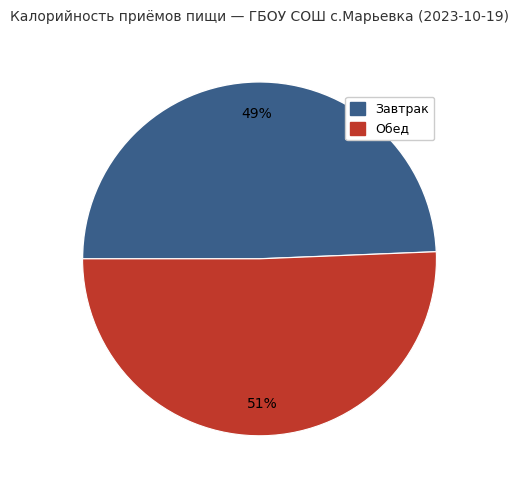

How many slices are in this pie chart?

2